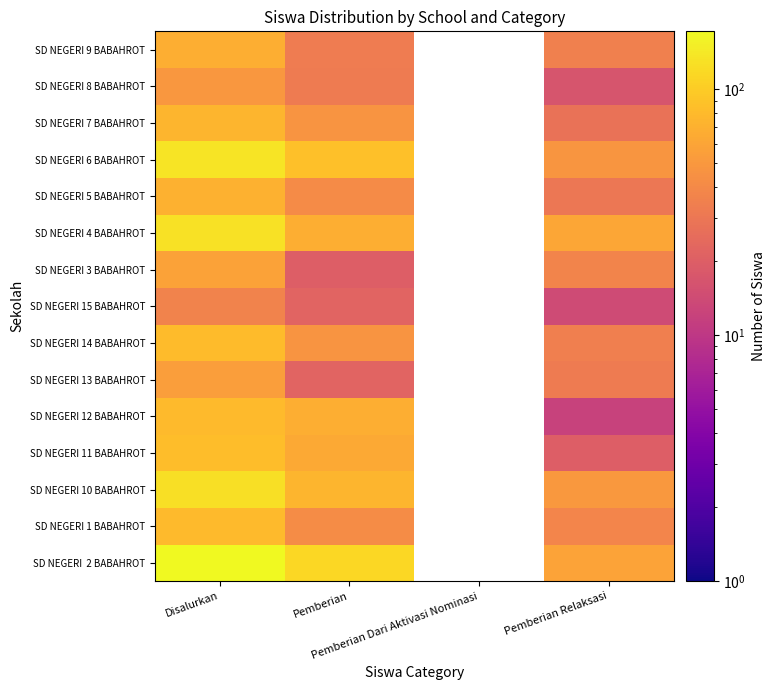

What is the difference between the maximum and minimum values in the SD NEGERI 14 BABAHROT series?

47.0